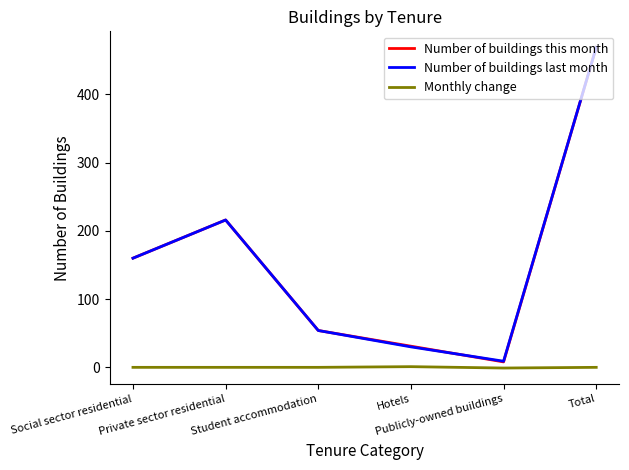

True or false: Monthly change and Number of buildings last month cross at least once.

False